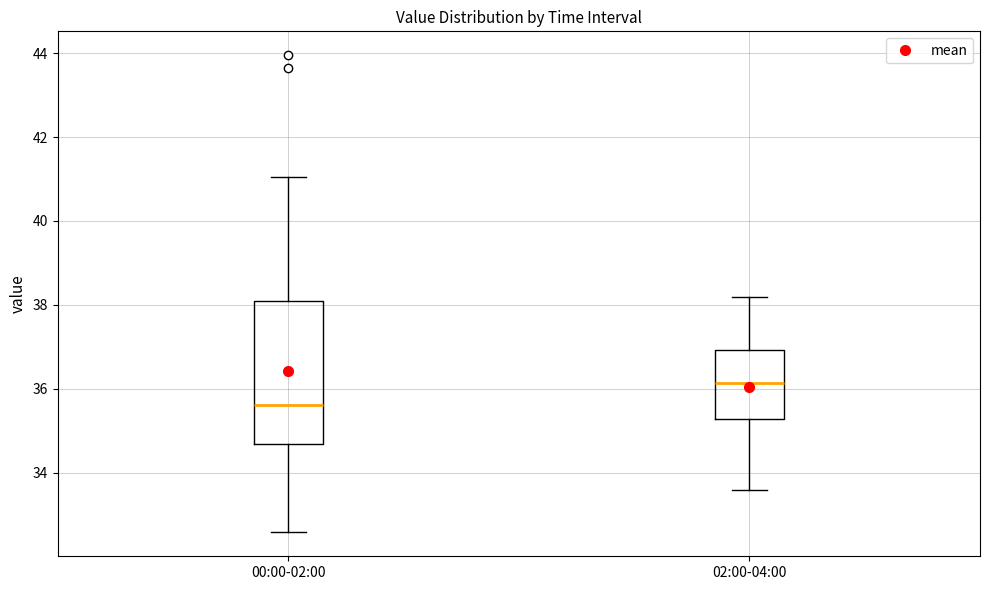

Which box's median line is the highest?

02:00-04:00